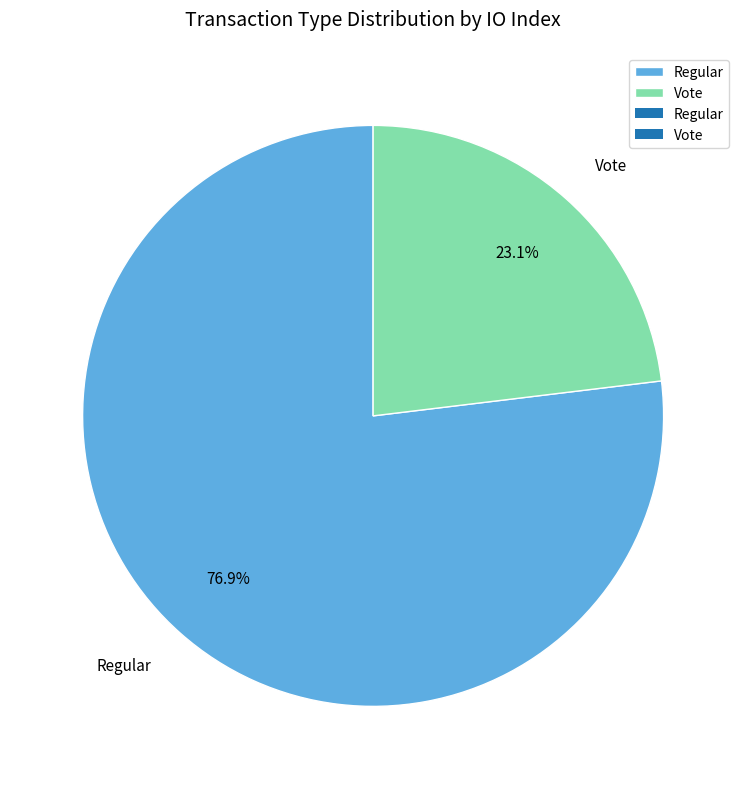

Count the number of slices in the pie.

2